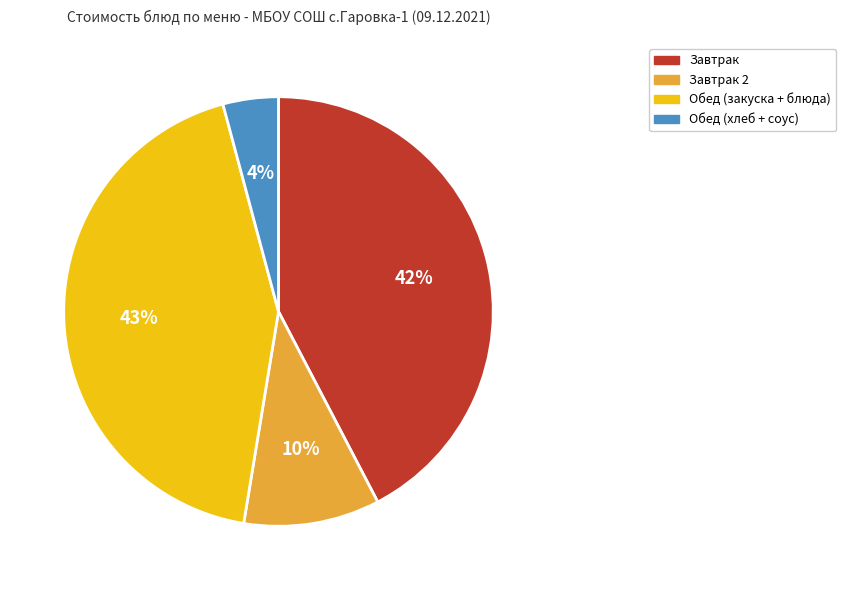

Is there any slice that represents more than half of the pie?

No